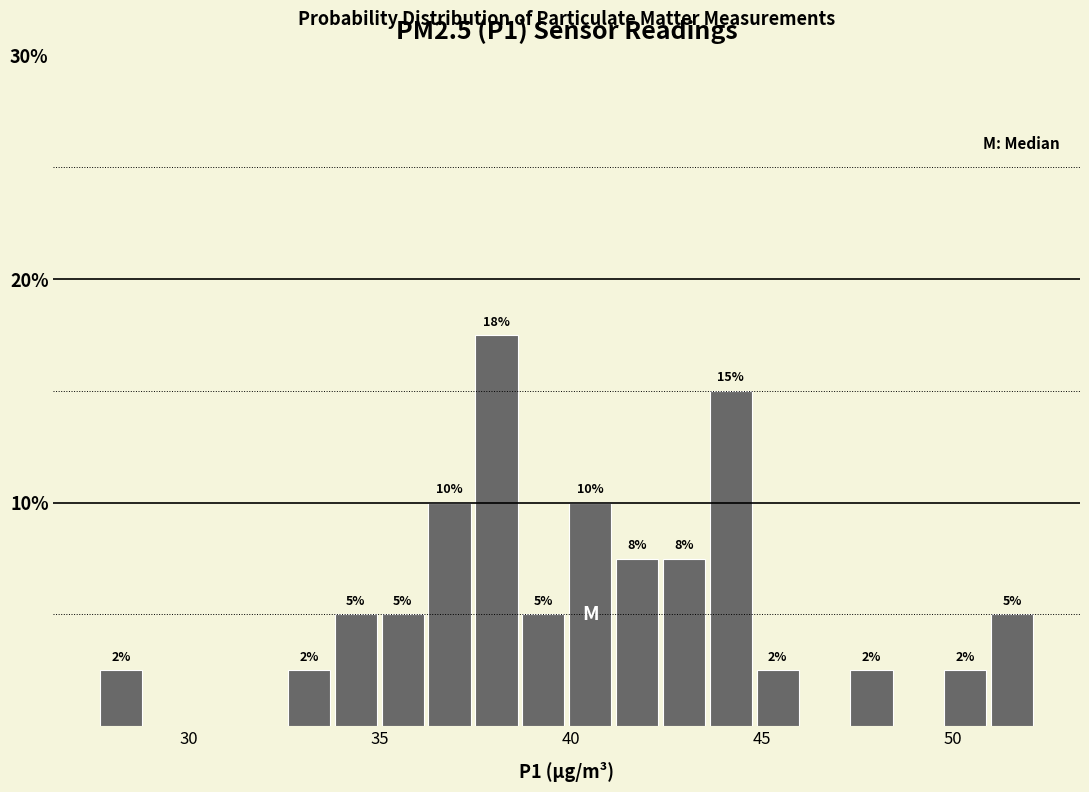

Around what value on the x-axis is the tallest bar? Give the approximate position of its centre, as read against the axis.

38.0